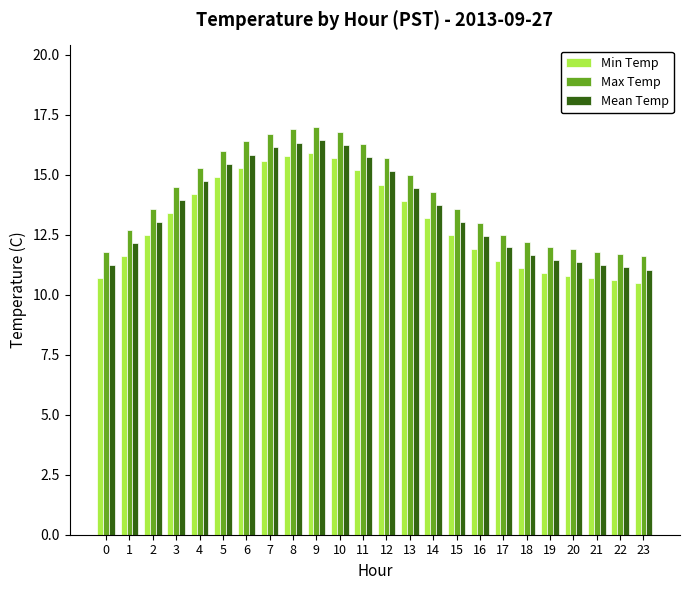

At how many categories does at least one series exceed 10?

24